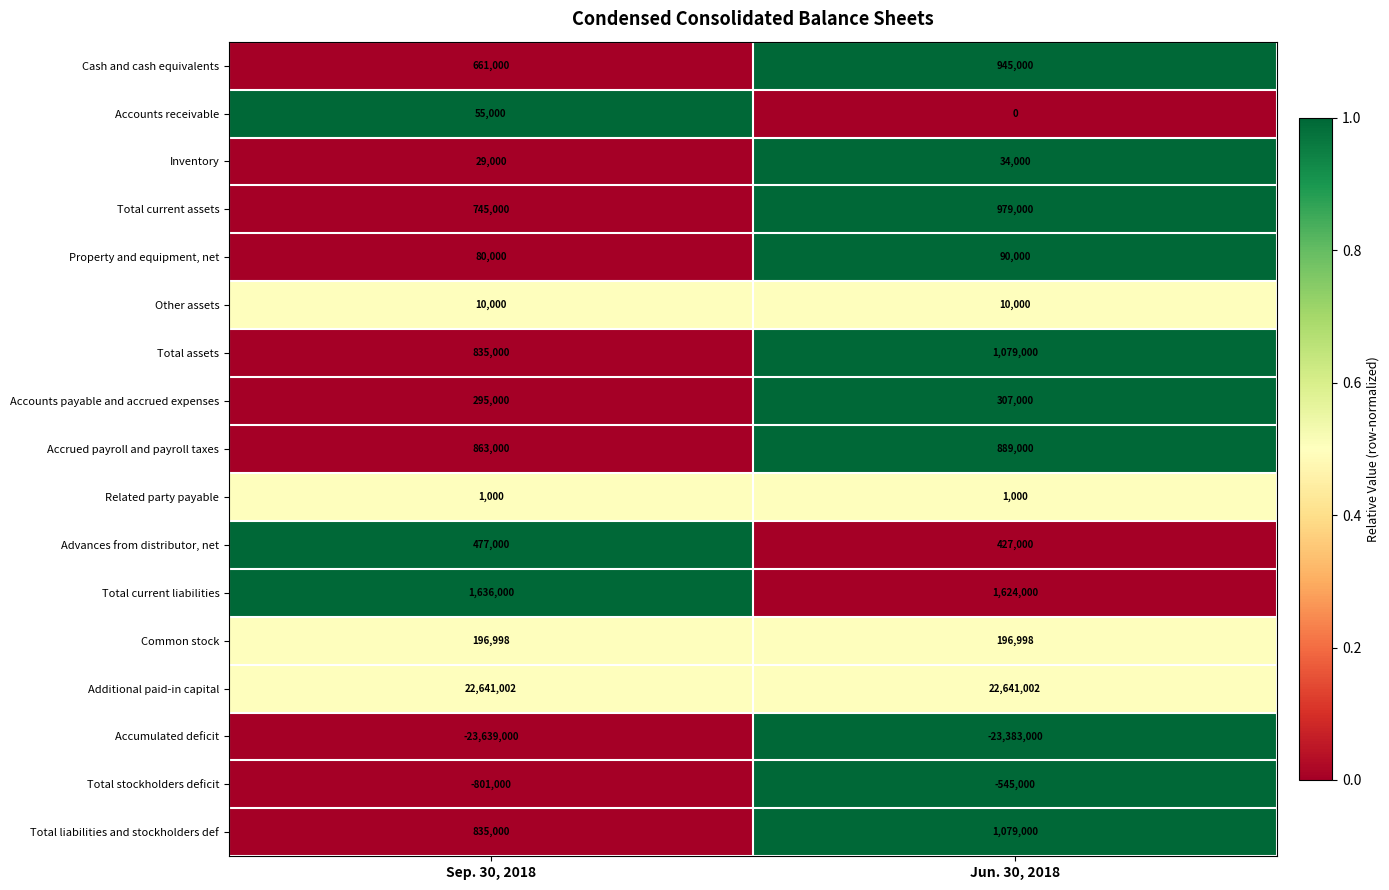

Is it true that Common stock equals 96433 at Sep. 30, 2018?

False